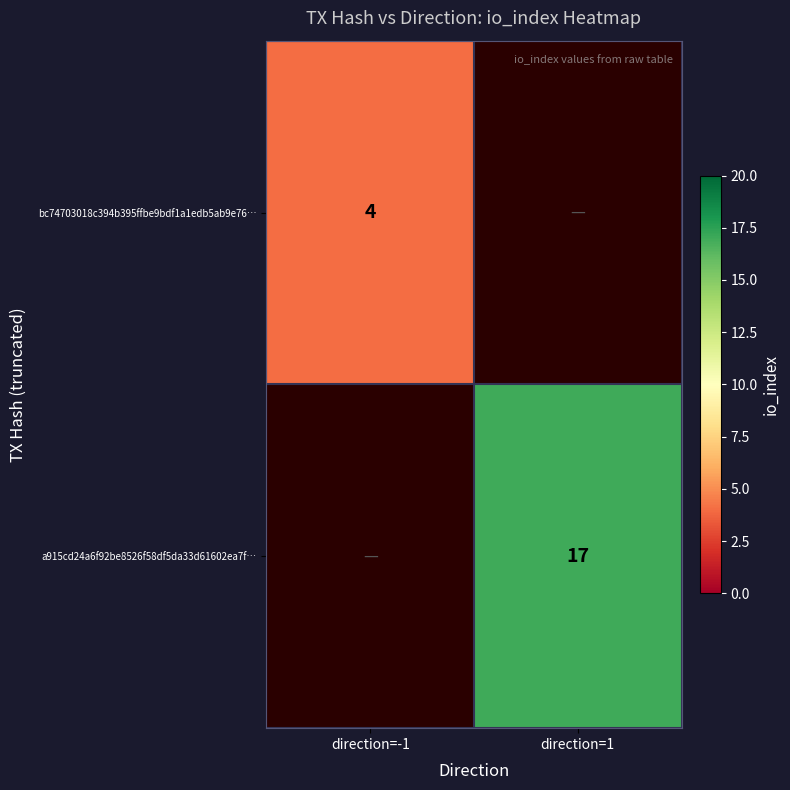

The value of a915cd24a6f92be8526f58df5da33d61602ea7f… at direction=1 is 17. True or false?

True